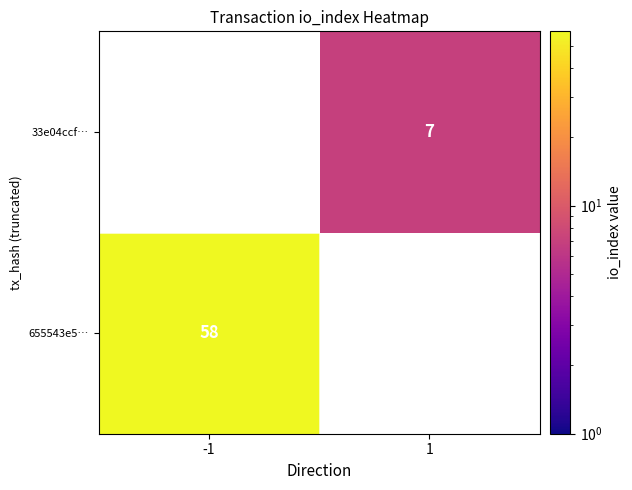

Is it true that 33e04ccf… equals 2 at 1?

False